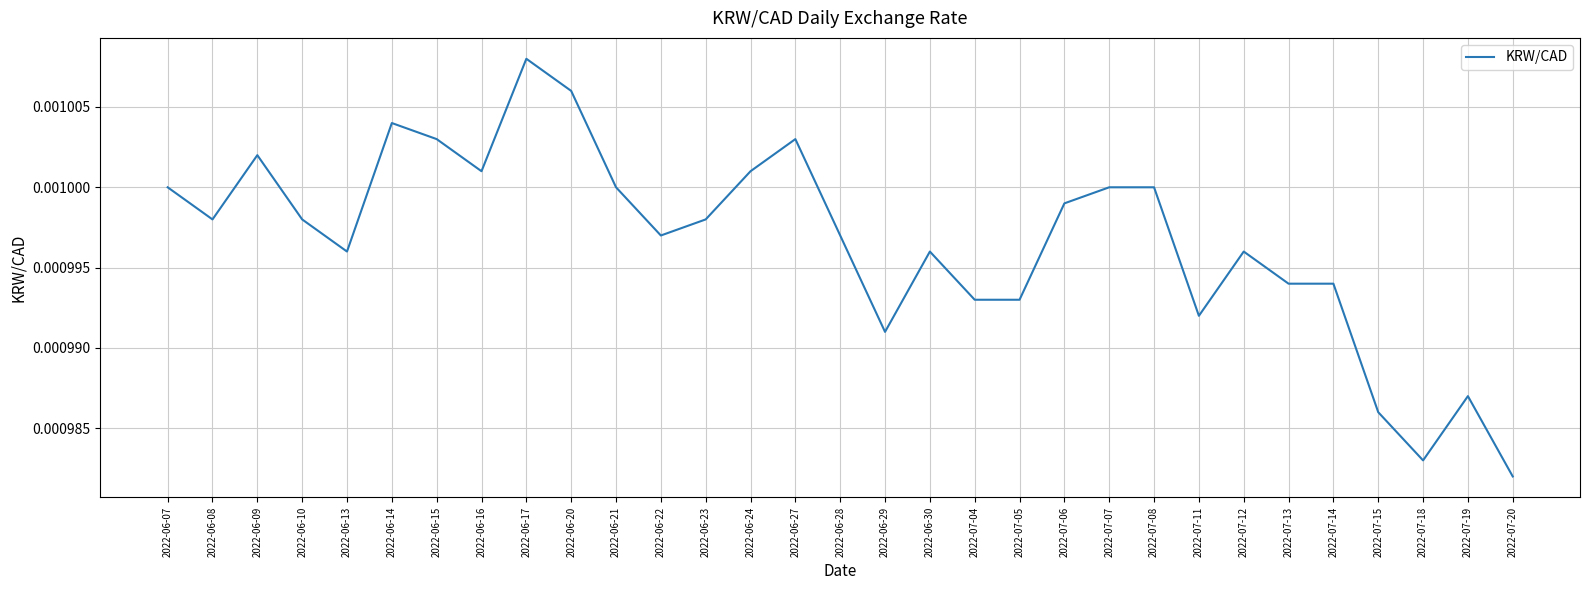

At which category does the chart reach its minimum across all series?

2022-07-20